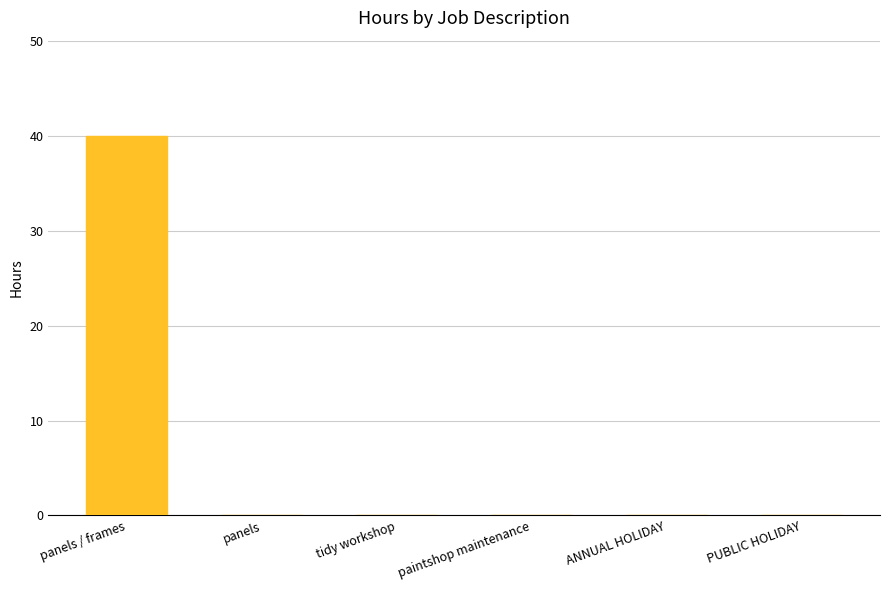

Reading left to right, extract all data points from this chart.

panels / frames=40	panels=0	tidy workshop=0	paintshop maintenance=0	ANNUAL HOLIDAY=0	PUBLIC HOLIDAY=0